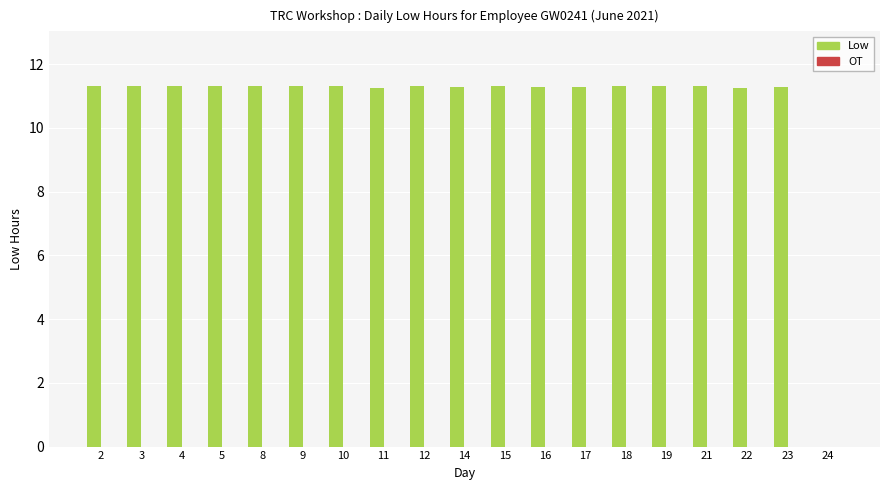

Is it true that the value at 2 is 11.3?

True